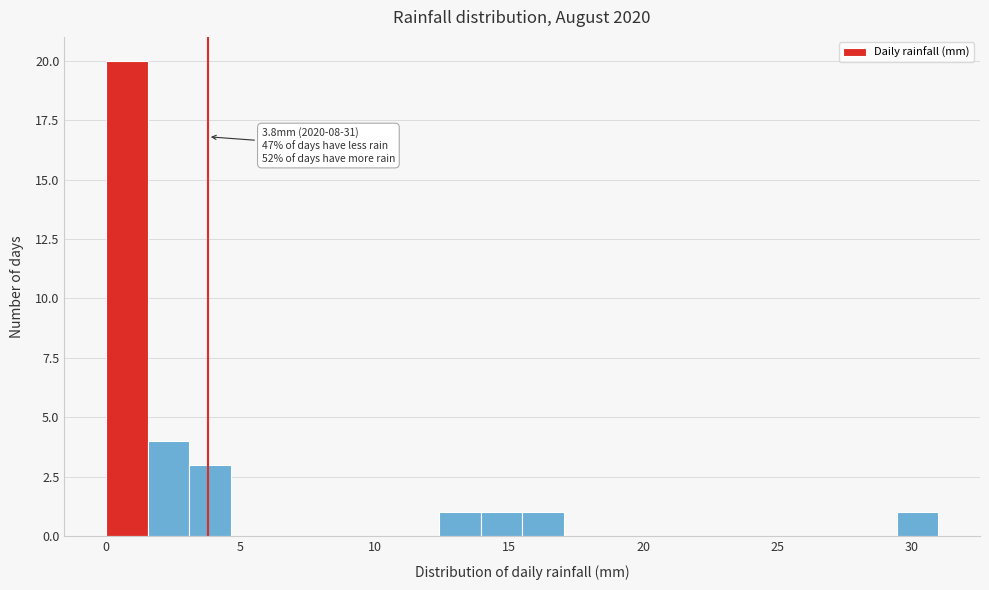

Read against the x-axis, roughly where is the centre of the tallest bar?

1.0